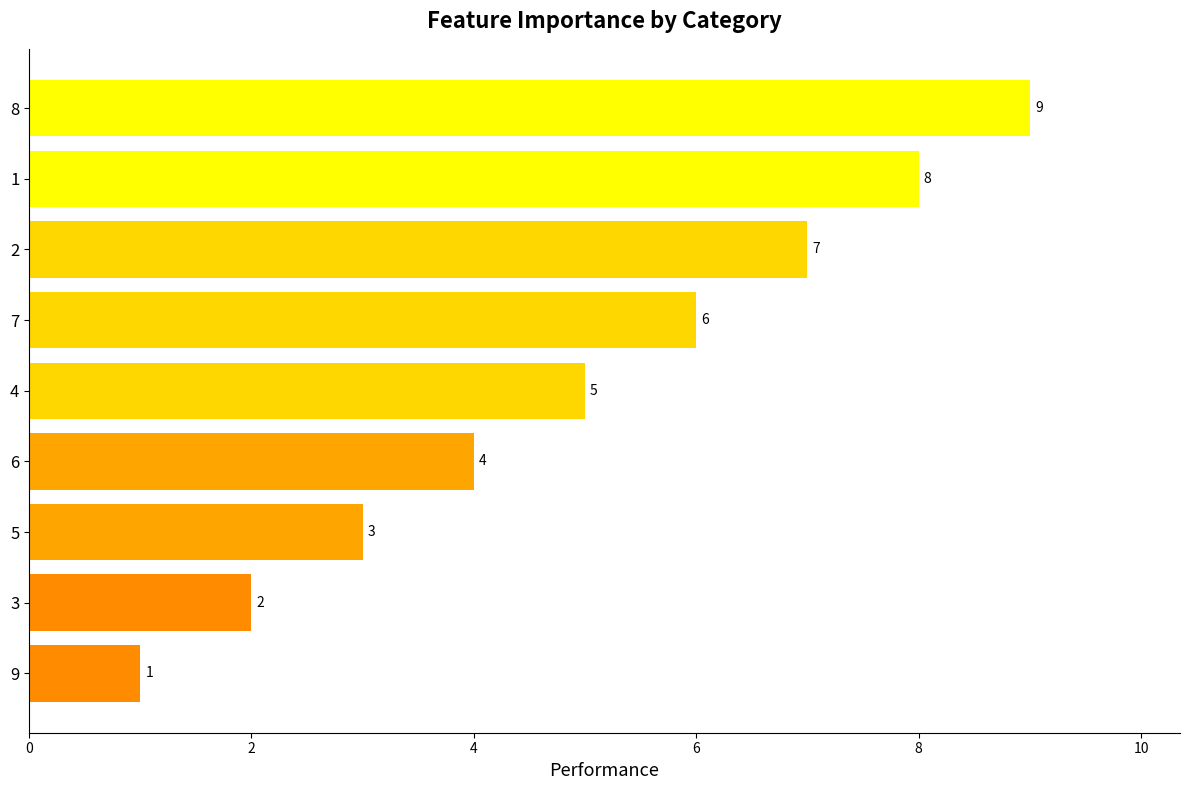

What is the difference between the maximum and minimum values?

8